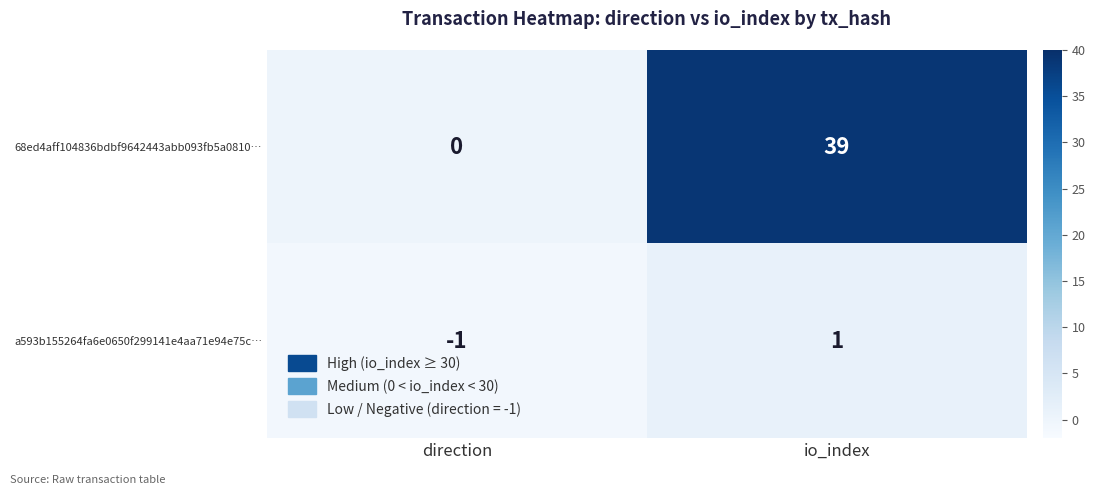

Which label corresponds to the largest value in the chart?

io_index